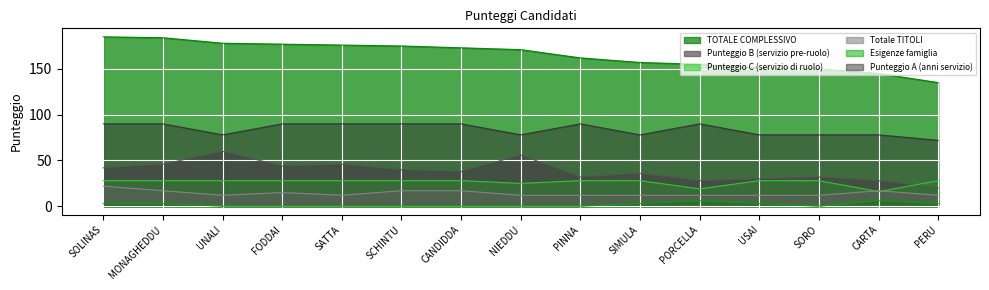

At which label is Punteggio B (servizio pre-ruolo) closest to 40?

SCHINTU